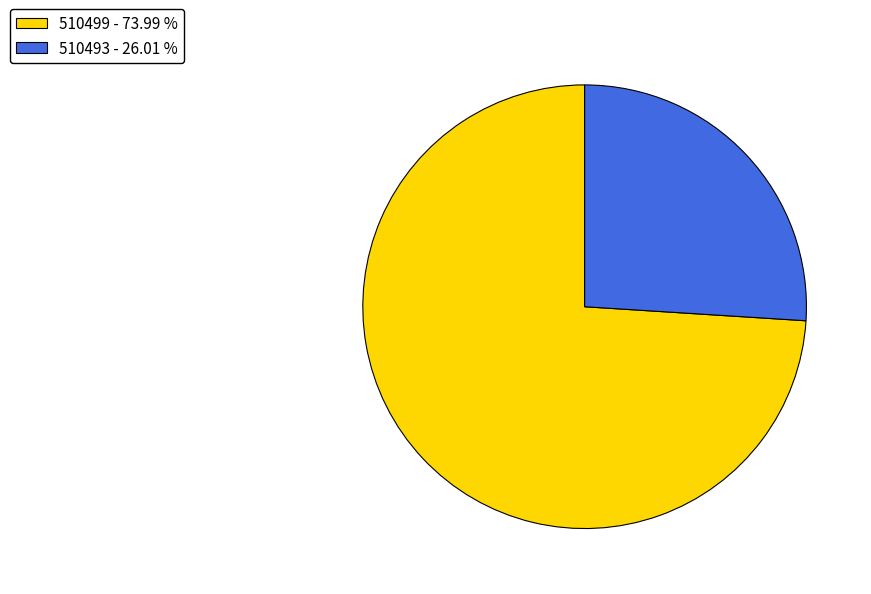

Combined, do 510493 and 510499 account for over 50%?

Yes